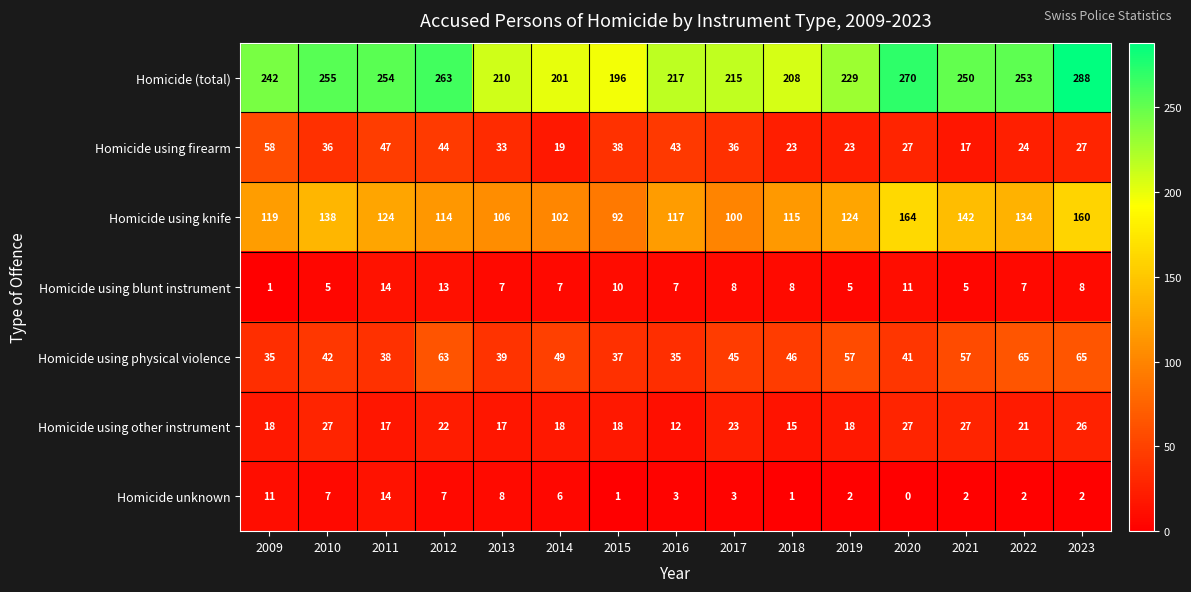

Where does the Homicide using firearm series first go above 33?

2009